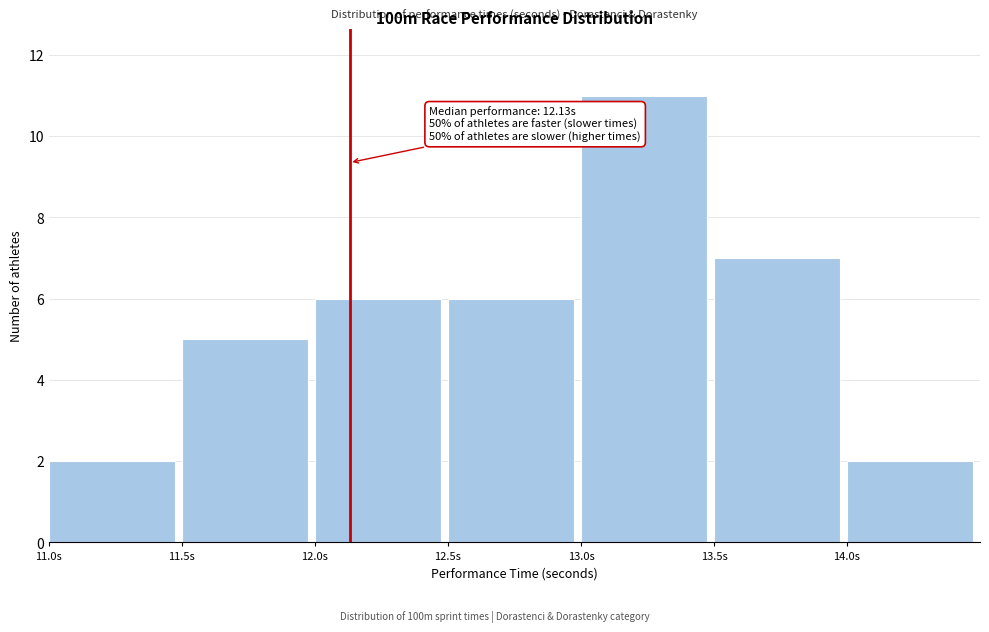

Over which range of the x-axis is the bar tallest?

13.0 to 13.5